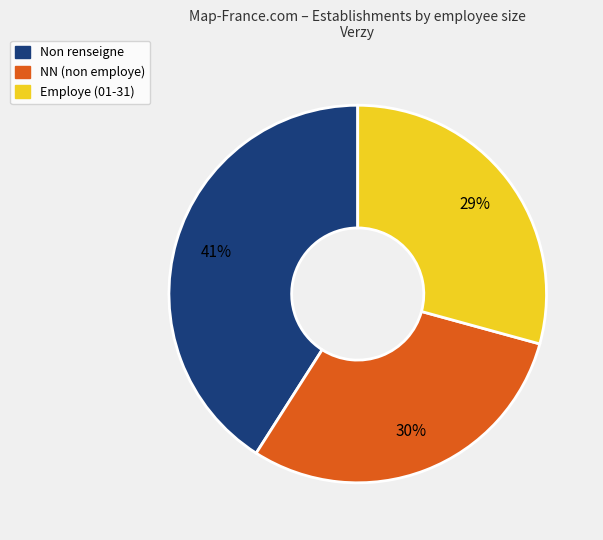

To the nearest percent, what is the difference between the largest and smallest slice percentages?

12%